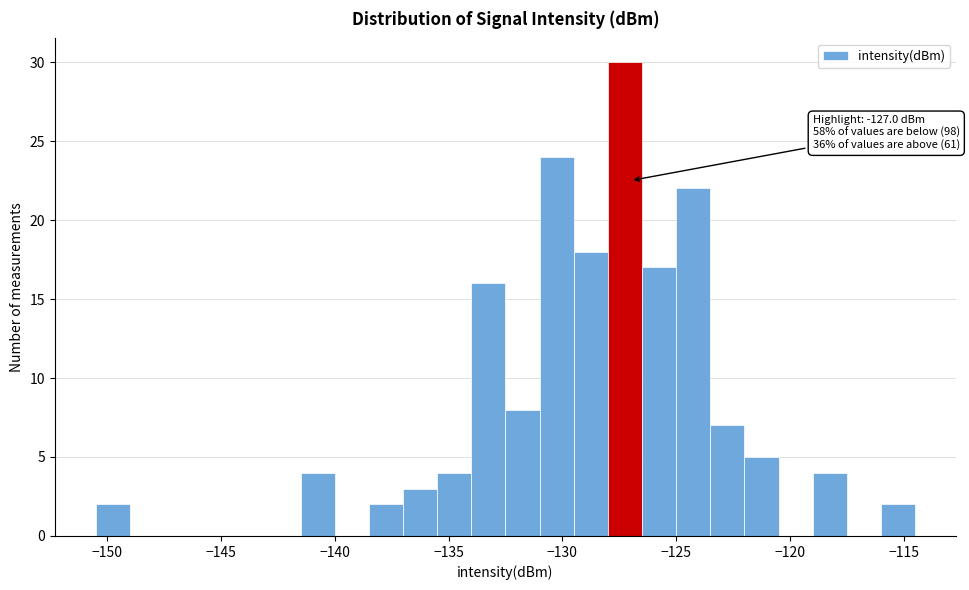

Around what value on the x-axis is the tallest bar? Give the approximate position of its centre, as read against the axis.

-127.0